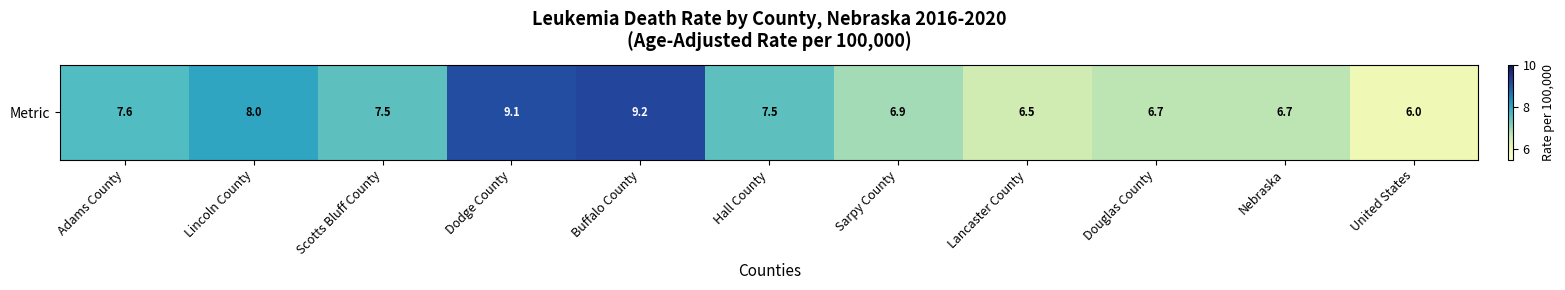

What is the average value?

7.4